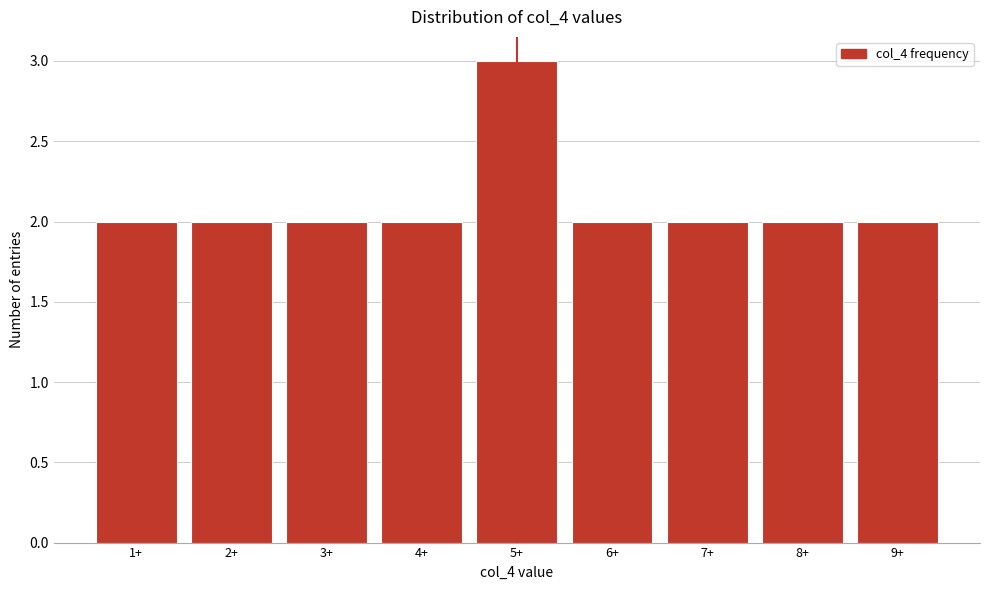

Reading right to left, list all the values displayed in this chart.

9+=2	8+=2	7+=2	6+=2	5+=3	4+=2	3+=2	2+=2	1+=2